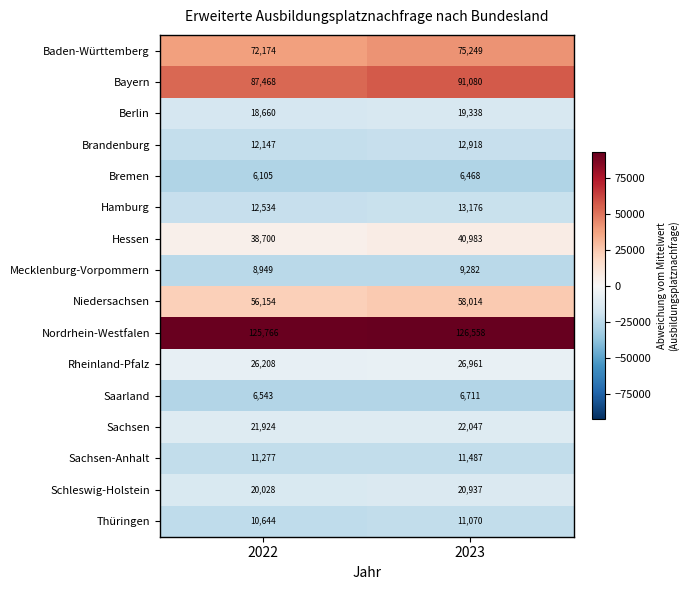

How many data points does each series have?

2